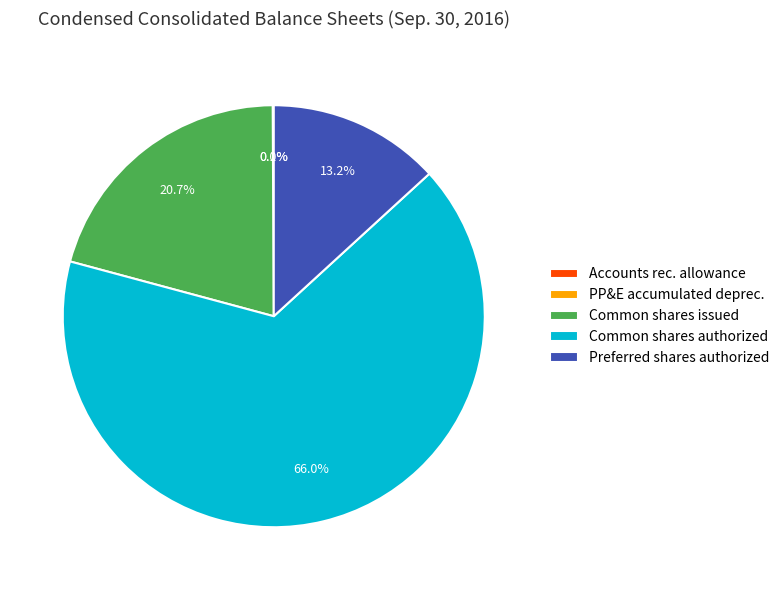

Which category has the biggest portion of the pie?

Common shares authorized